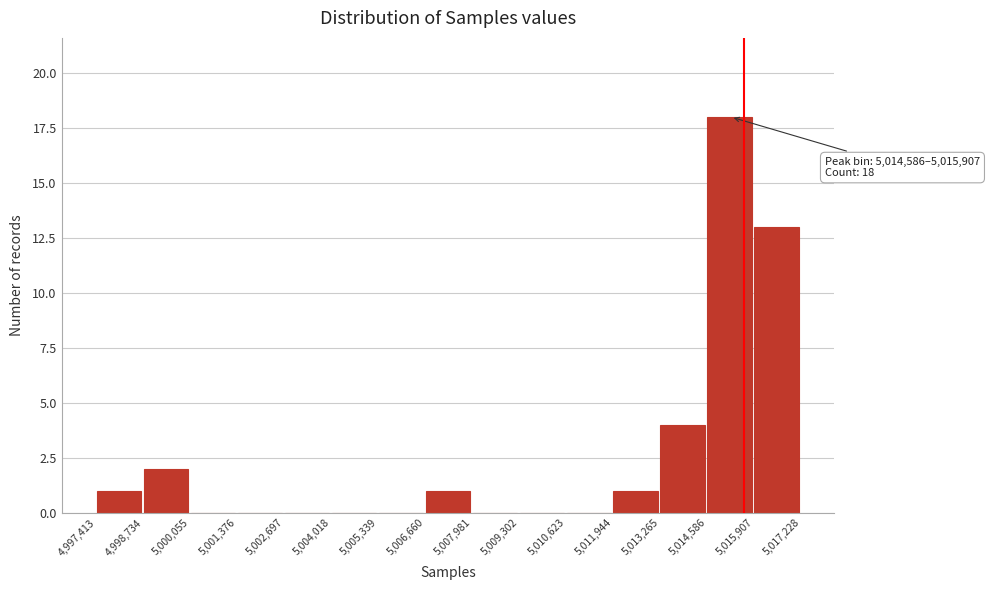

Over which range of the x-axis is the bar tallest?

5,014,586 to 5,015,907